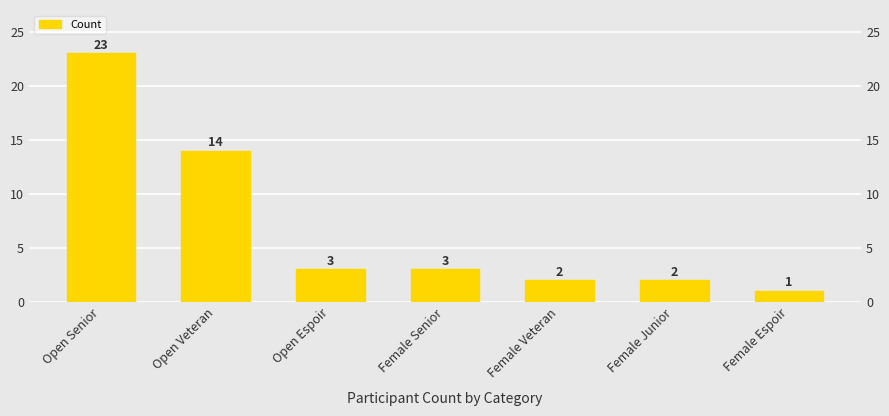

Reading right to left, extract all data points from this chart.

1	2	2	3	3	14	23